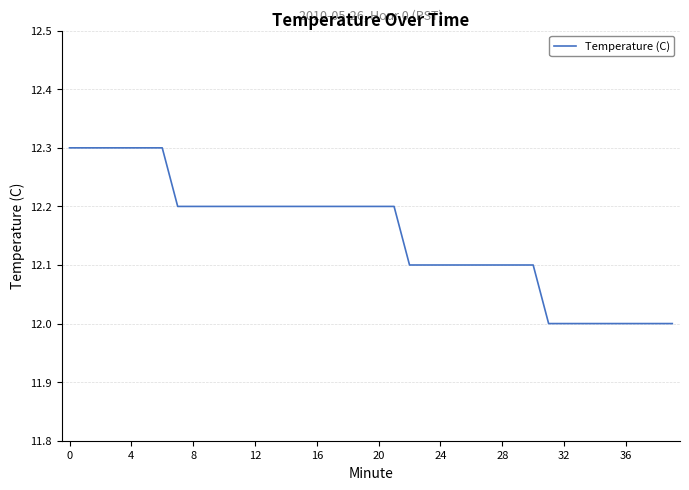

How many values are between 12 and 13?

40